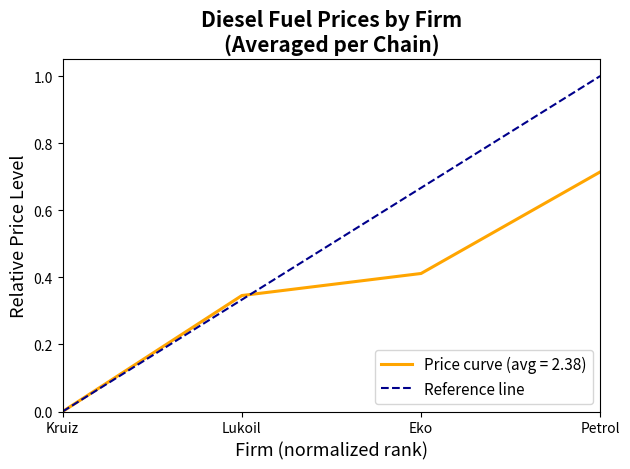

True or false: Price curve (avg = 2.38) has a value of 0.4 at Petrol.

False